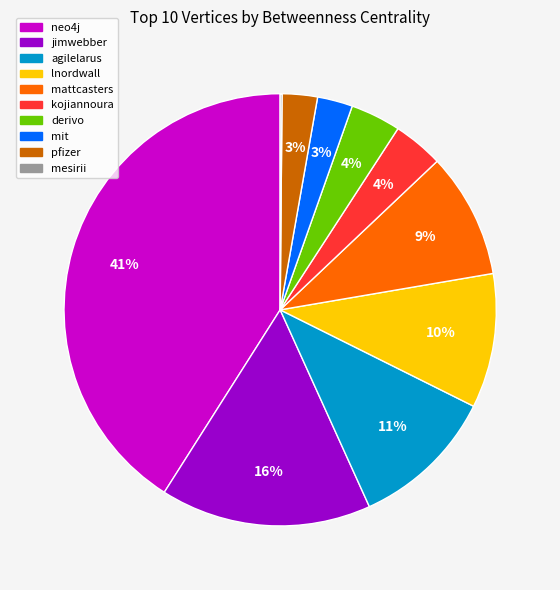

Do mit and mattcasters together represent more than half of the pie?

No